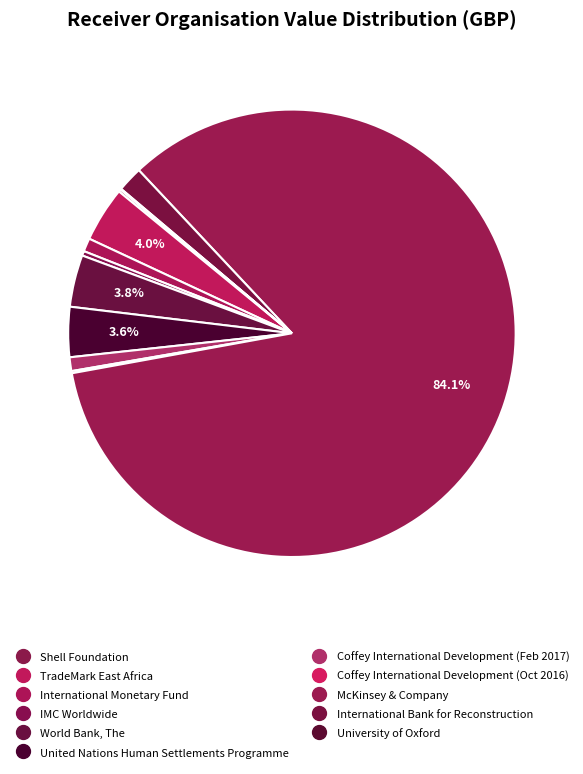

To the nearest percent, what portion does World Bank, The represent?

4%